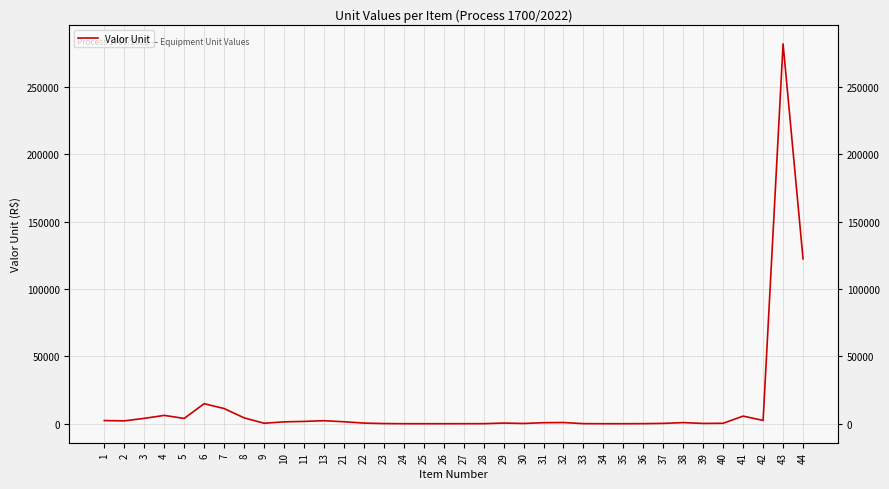

What is the difference between the maximum and second lowest values?

281747.5